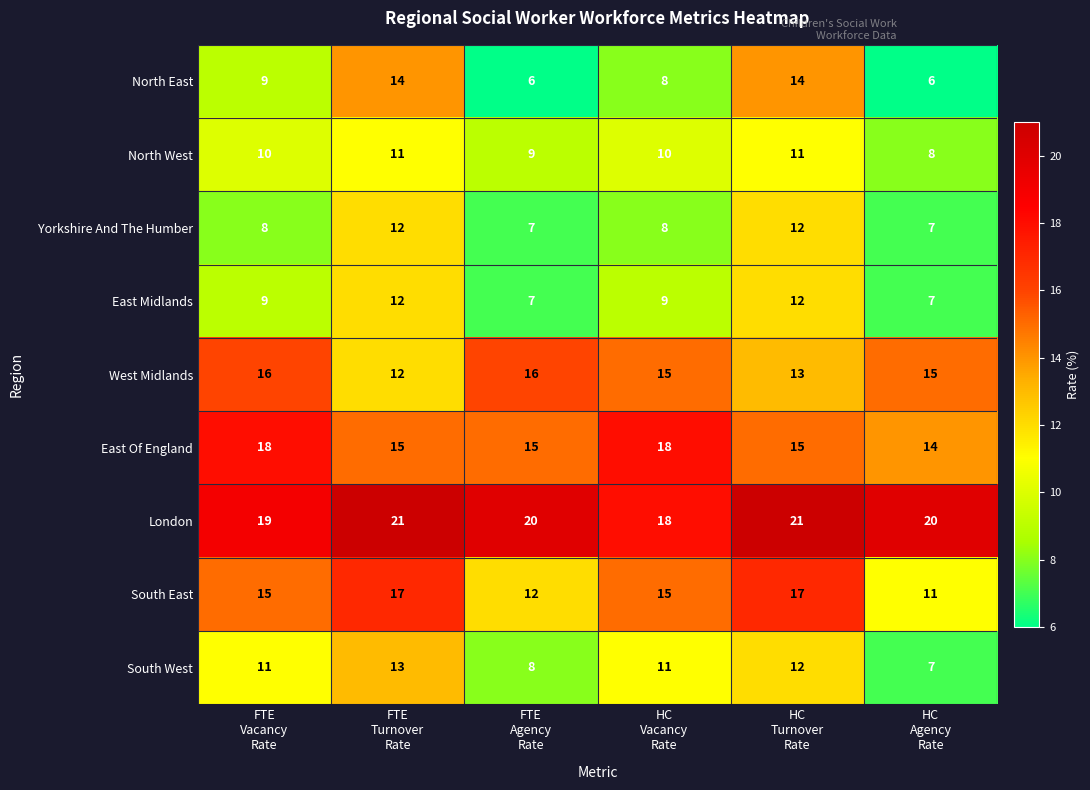

What is the minimum value shown in the chart?

6